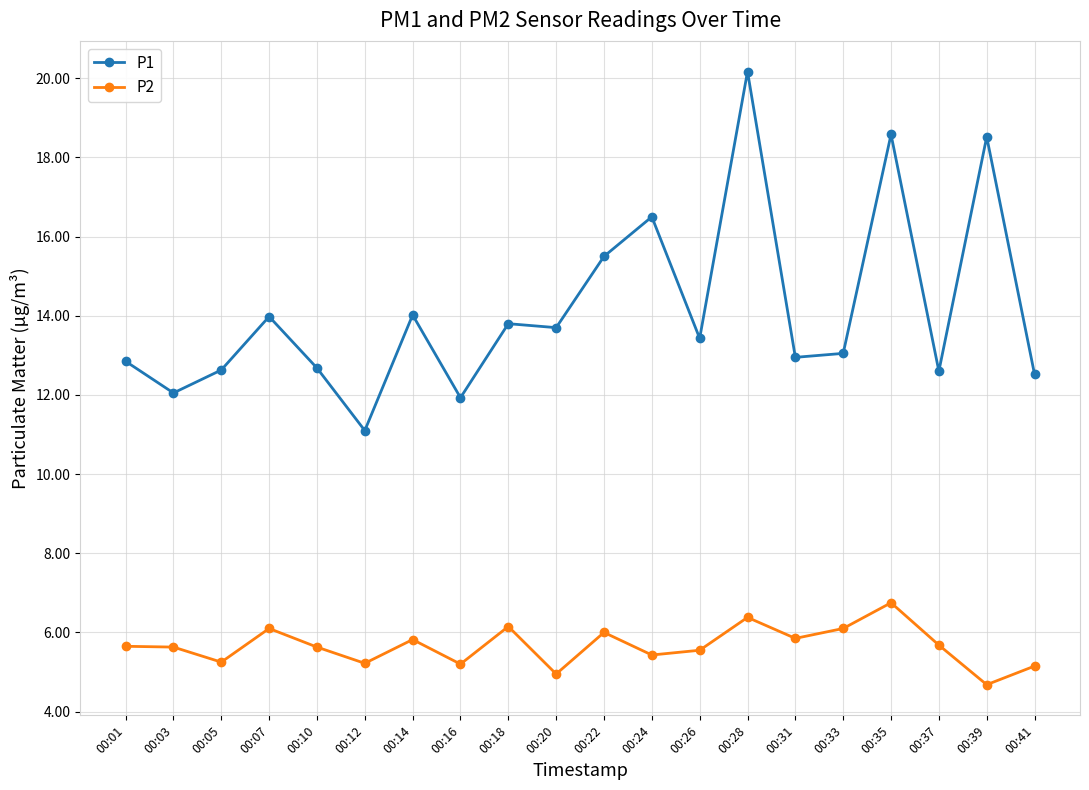

Which category has the highest value in the P1 series?

00:28